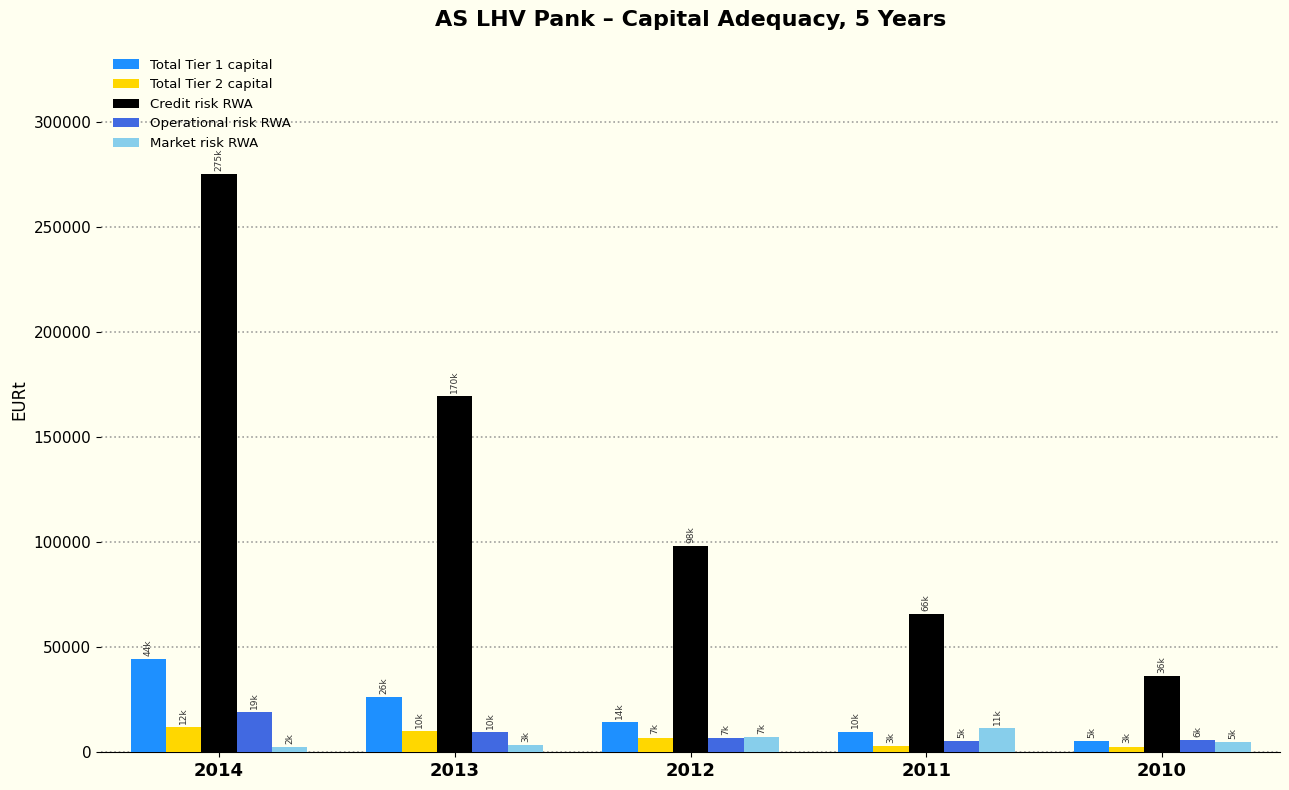

Are the bars grouped side by side (vs. stacked)?

Yes